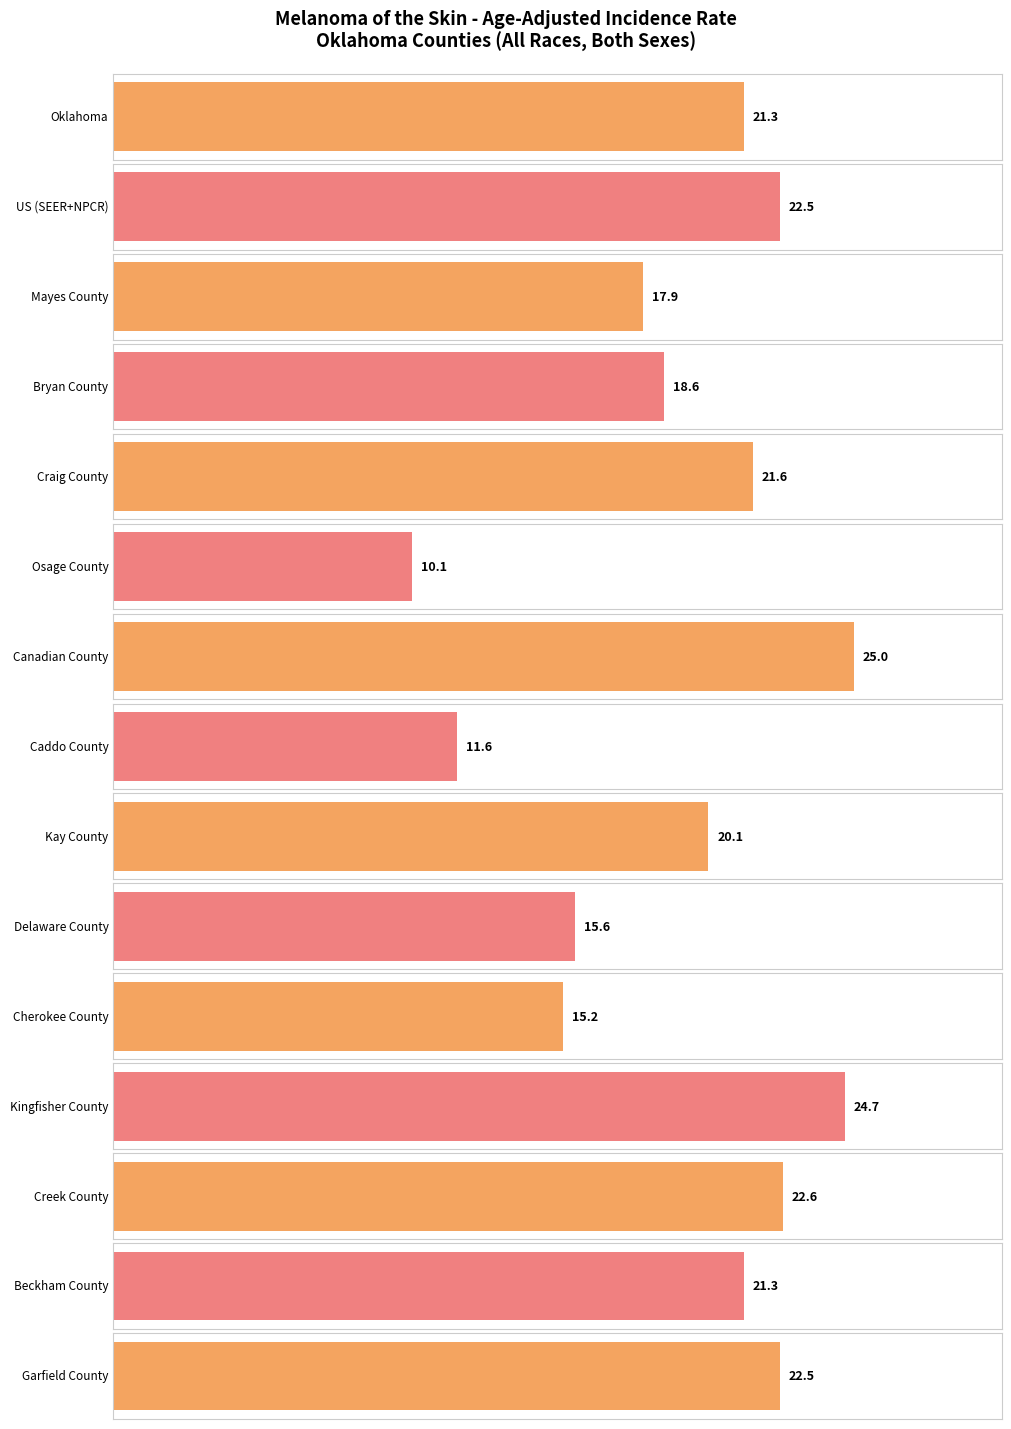

Which category has the highest value across all series?

Canadian County